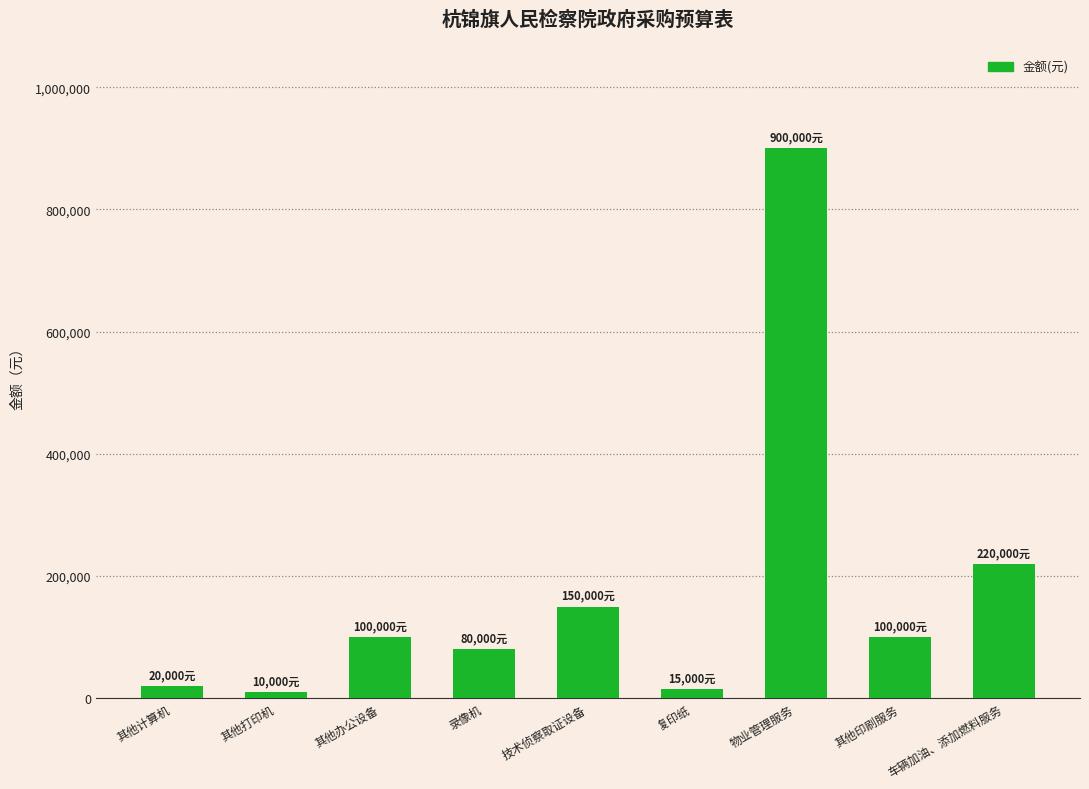

What is the difference between the second highest and second lowest values?

205000